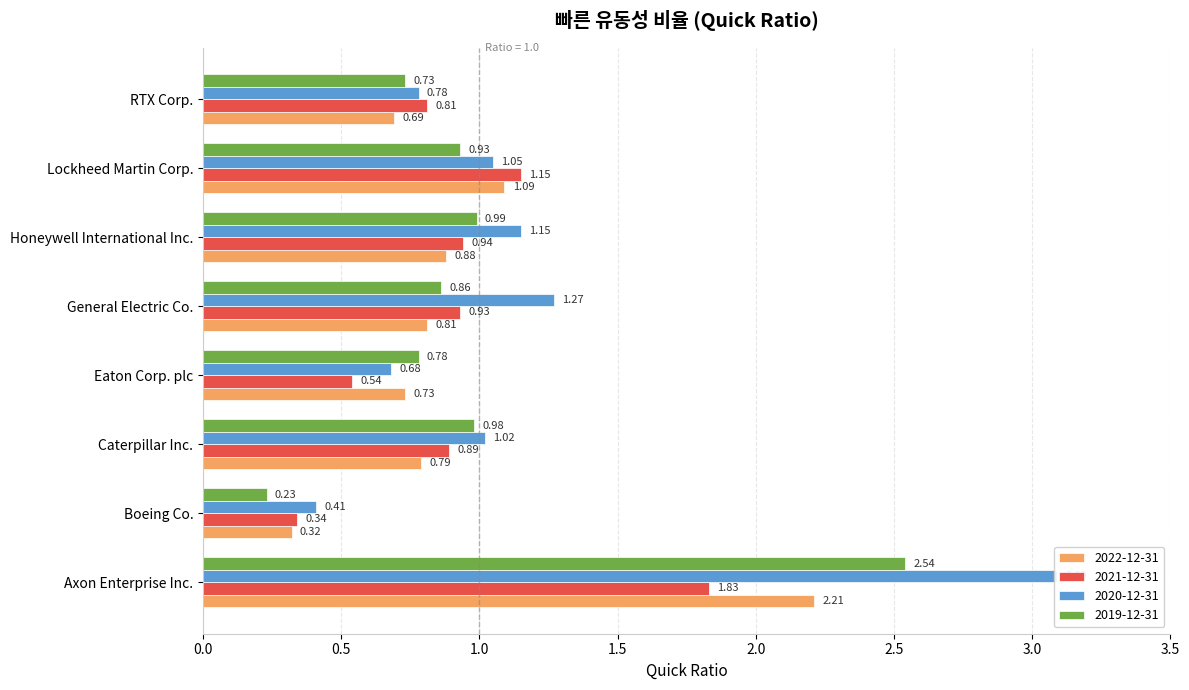

At which category is the sum across all series the highest?

Axon Enterprise Inc.